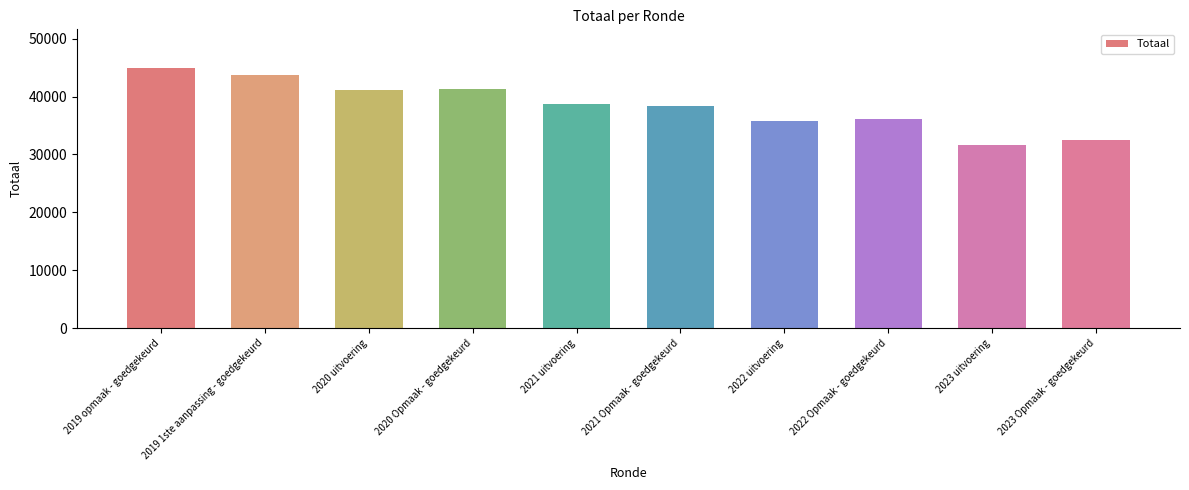

How many bars are there in total?

10